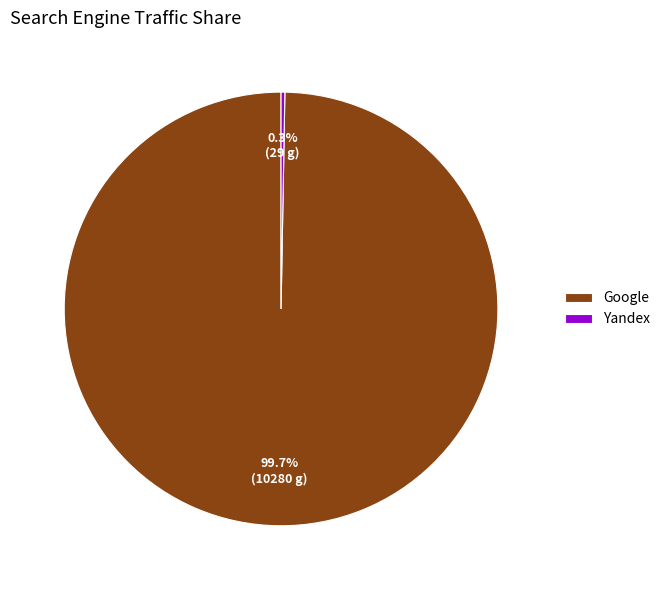

Does Google represent more than half of the total?

Yes